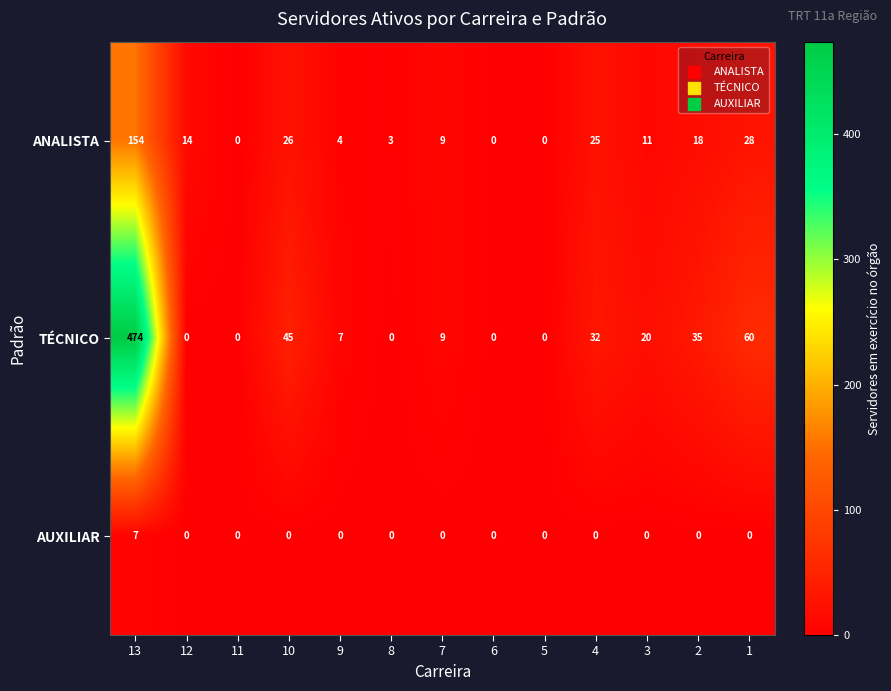

How many AUXILIAR values are between 0 and 1?

12